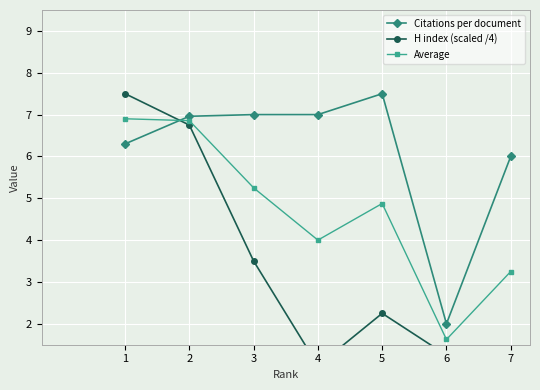

Reading right to left, what are all the values shown in this chart?

Citations per document: 6.0	2.0	7.5	7.0	7.0	7.0	6.3
H index (scaled /4): 0.5	1.2	2.2	1.0	3.5	6.8	7.5
Average: 3.2	1.6	4.9	4.0	5.2	6.9	6.9